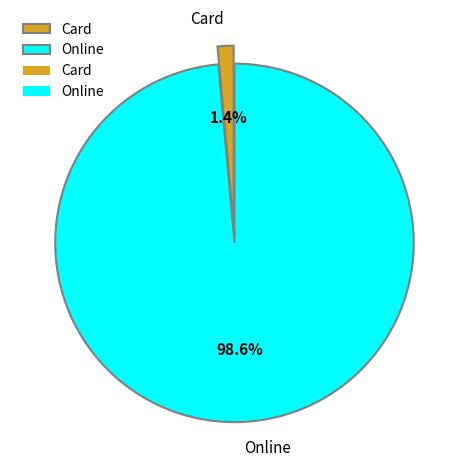

To the nearest percent, what portion does Card represent?

1%